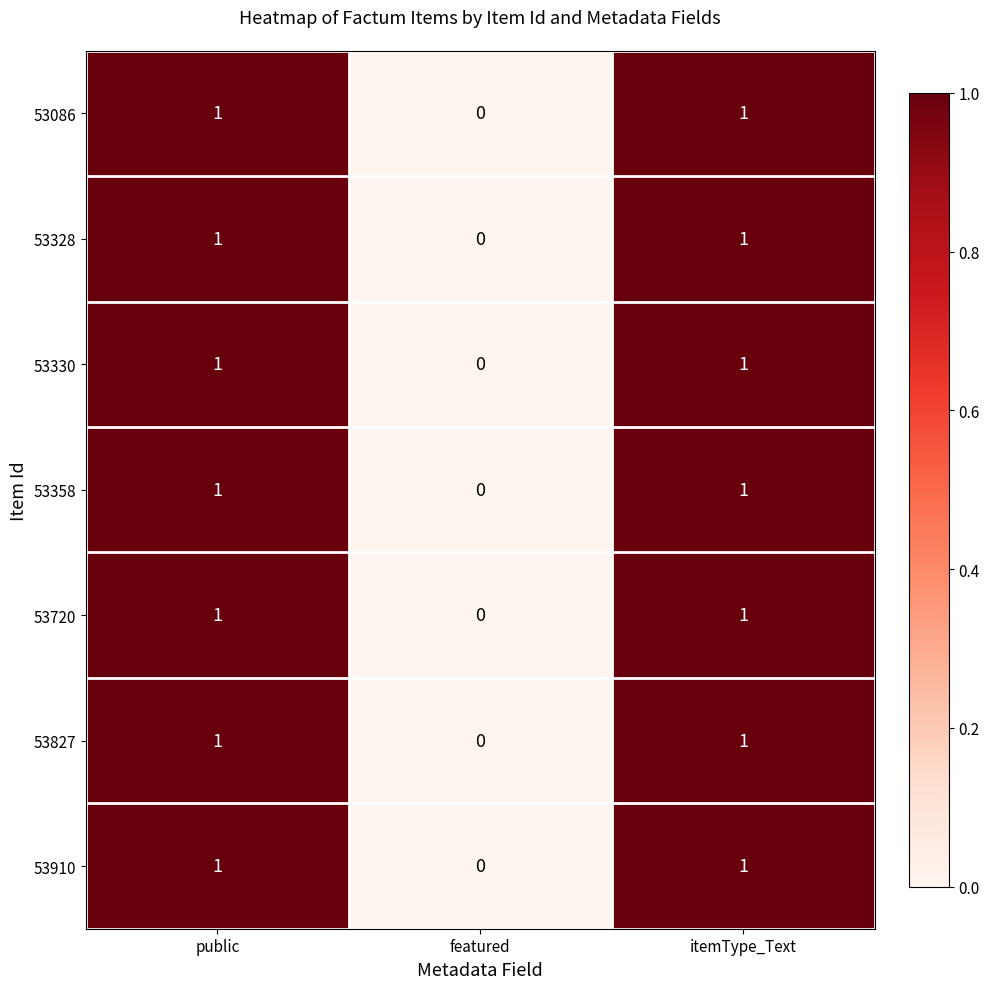

At which label does 53328 reach its minimum?

featured